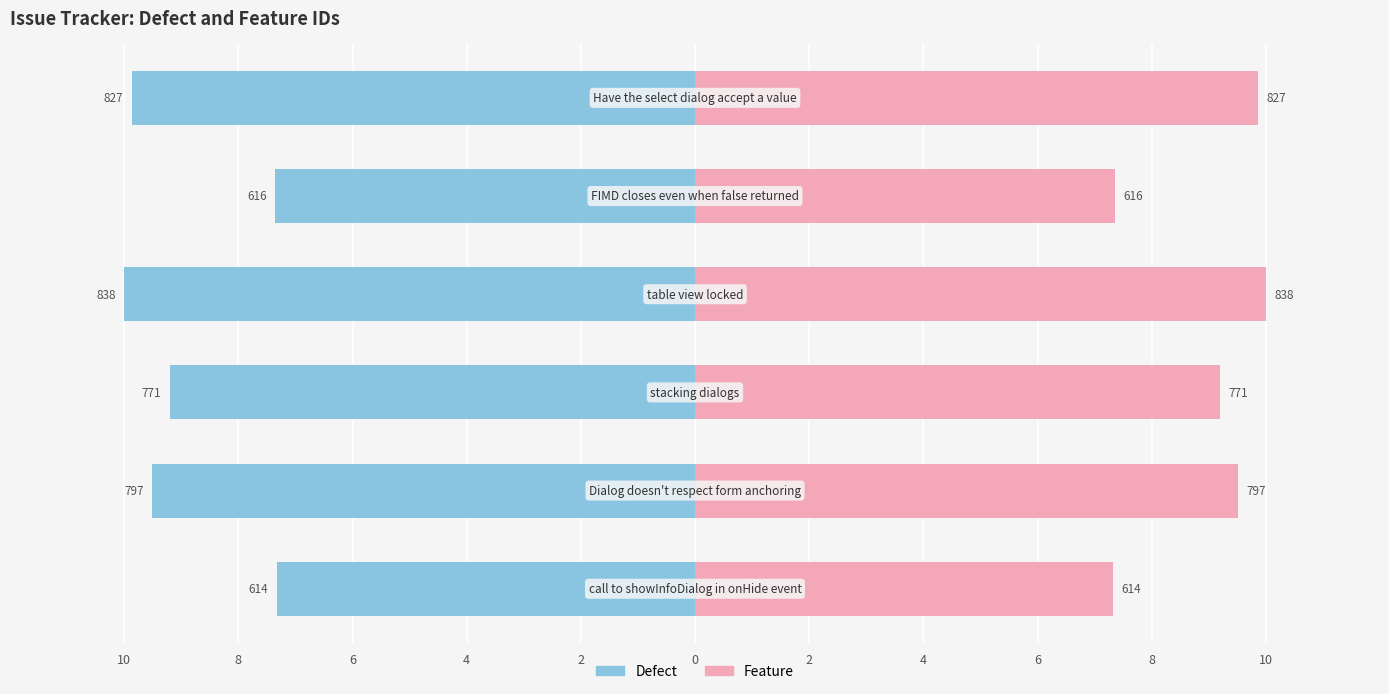

Reading left to right, what are all the values shown in this chart?

Defect: 10=-7.3	8=-9.5	6=-9.2	4=-10.0	2=-7.4	0=-9.9
Feature: 10=7.3	8=9.5	6=9.2	4=10.0	2=7.4	0=9.9